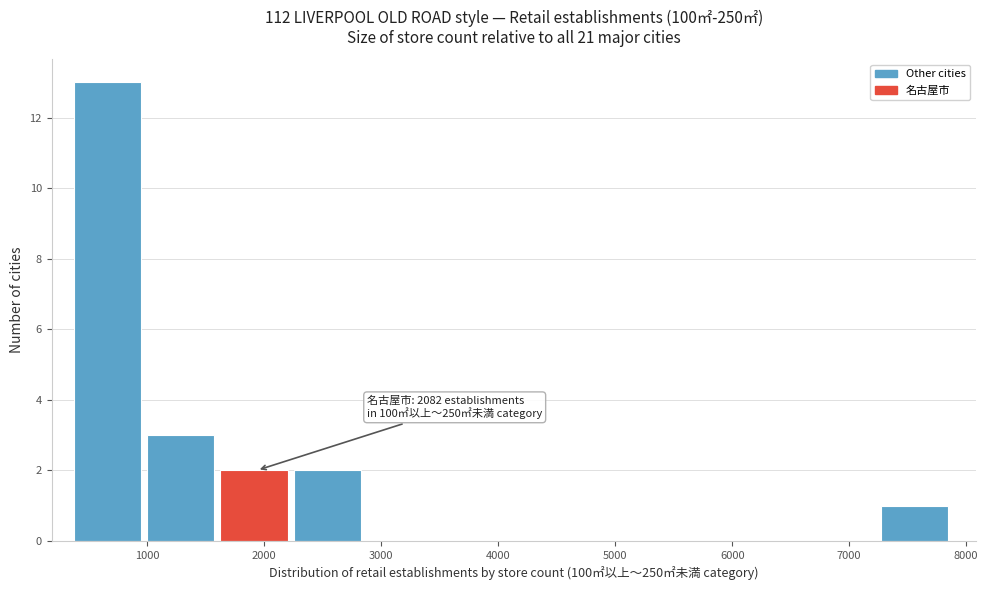

Over which range of the x-axis is the bar tallest?

400 to 1000